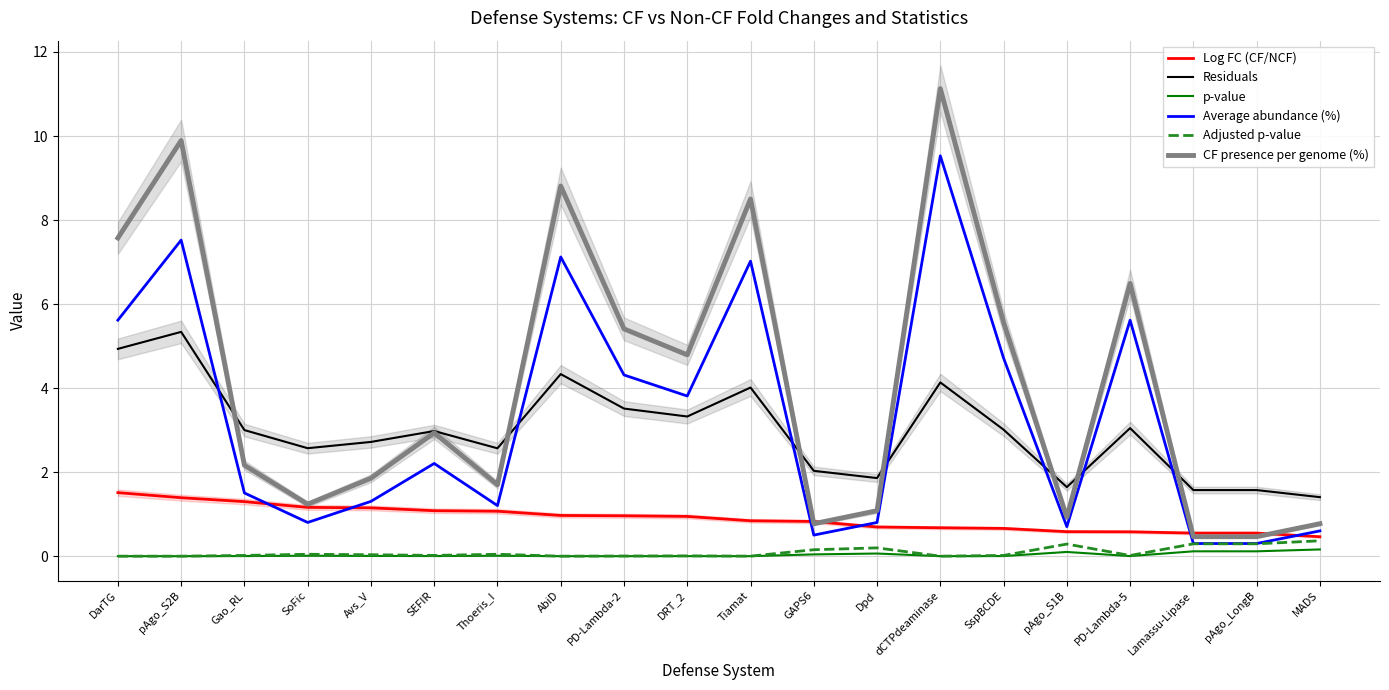

Count the number of categories in the chart.

20